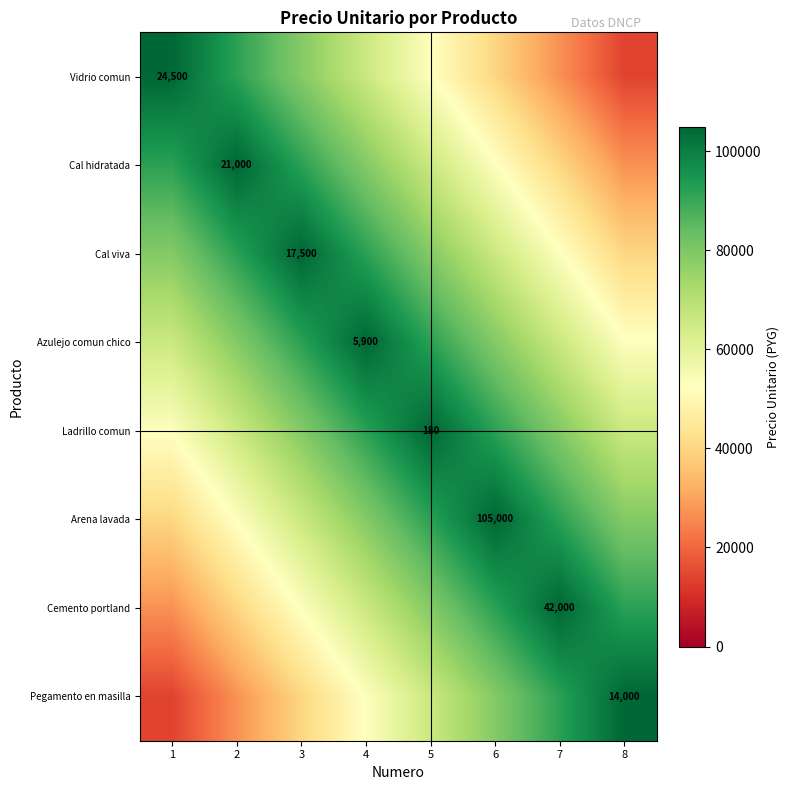

The value of Pegamento en masilla at 8 is 3824. True or false?

False